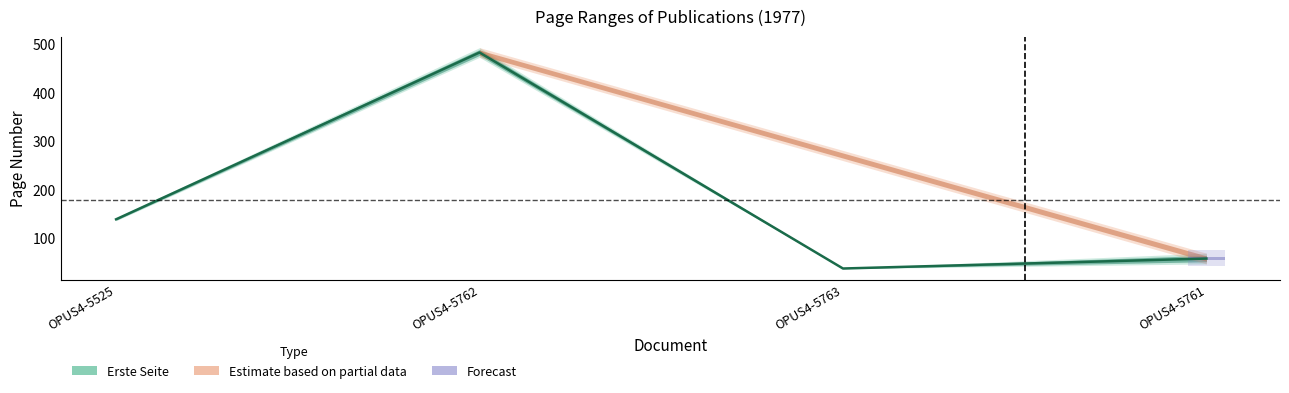

Reading right to left, extract all data points from this chart.

58.0	37.5	483.0	139.0